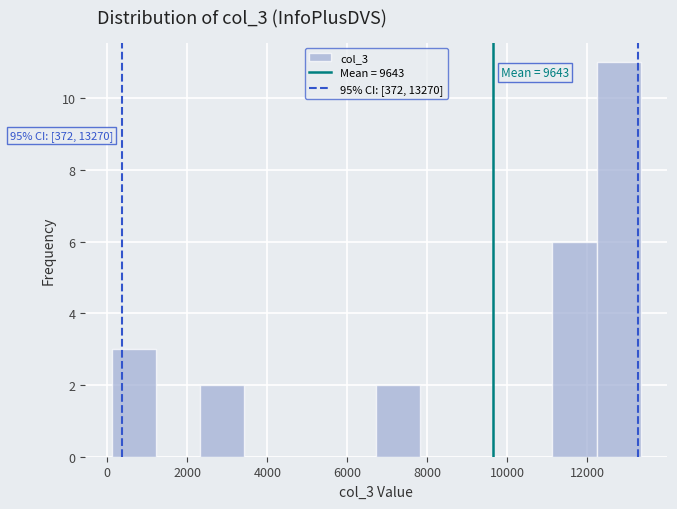

Which range on the x-axis has the tallest bar?

12200 to 13400